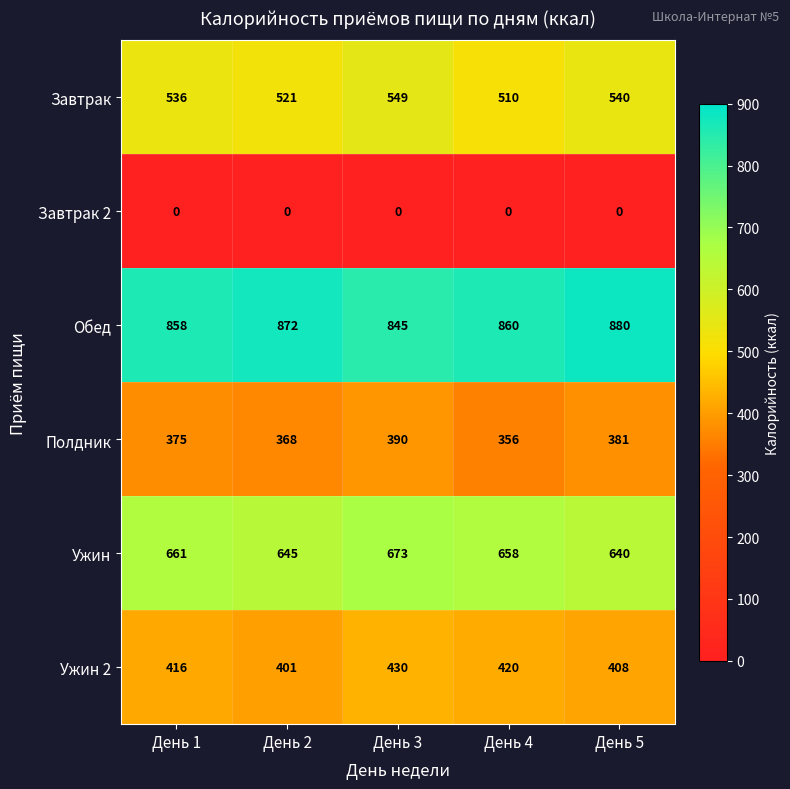

What is the spread (max minus min) of values at День 1?

858